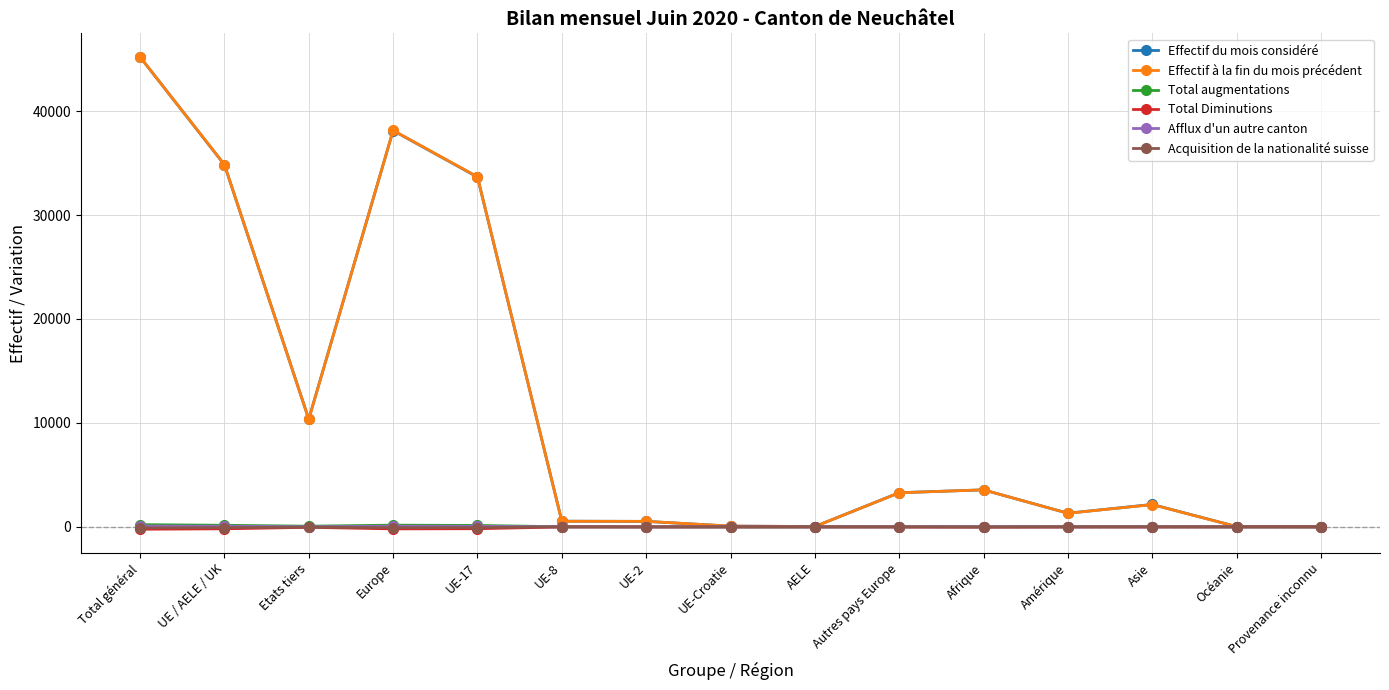

How many lines are shown in the chart?

6